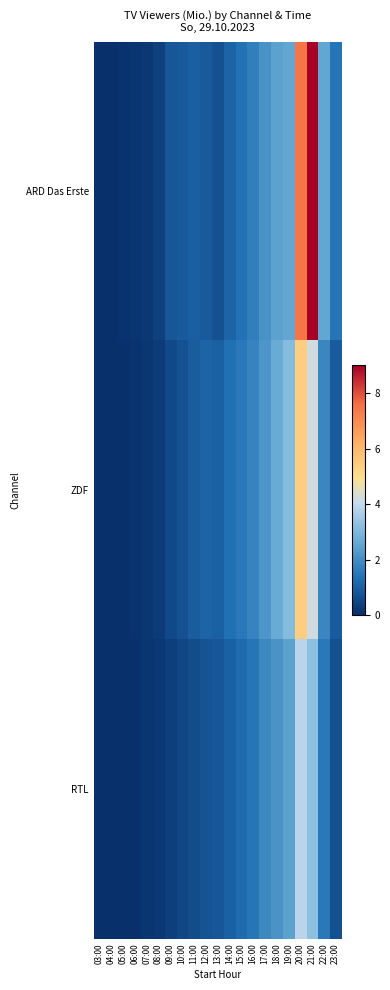

Reading right to left, list all the values displayed in this chart.

ARD Das Erste: 23:00=1.5	22:00=2.5	21:00=8.9	20:00=7.5	19:00=2.5	18:00=2.4	17:00=2.1	16:00=1.7	15:00=1.4	14:00=1.1	13:00=0.7	12:00=0.9	11:00=1.0	10:00=0.9	09:00=0.8	08:00=0.4	07:00=0.2	06:00=0.1	05:00=0.1	04:00=0.0	03:00=0.1
ZDF: 23:00=0.9	22:00=1.9	21:00=4.2	20:00=5.4	19:00=3.1	18:00=2.6	17:00=2.2	16:00=1.8	15:00=1.5	14:00=1.4	13:00=1.1	12:00=1.1	11:00=1.0	10:00=0.7	09:00=0.6	08:00=0.2	07:00=0.1	06:00=0.1	05:00=0.1	04:00=0.0	03:00=0.0
RTL: 23:00=0.7	22:00=1.5	21:00=3.2	20:00=3.9	19:00=2.5	18:00=2.1	17:00=1.9	16:00=1.5	15:00=1.2	14:00=1.1	13:00=0.8	12:00=0.8	11:00=0.6	10:00=0.5	09:00=0.3	08:00=0.2	07:00=0.1	06:00=0.1	05:00=0.0	04:00=0.0	03:00=0.0